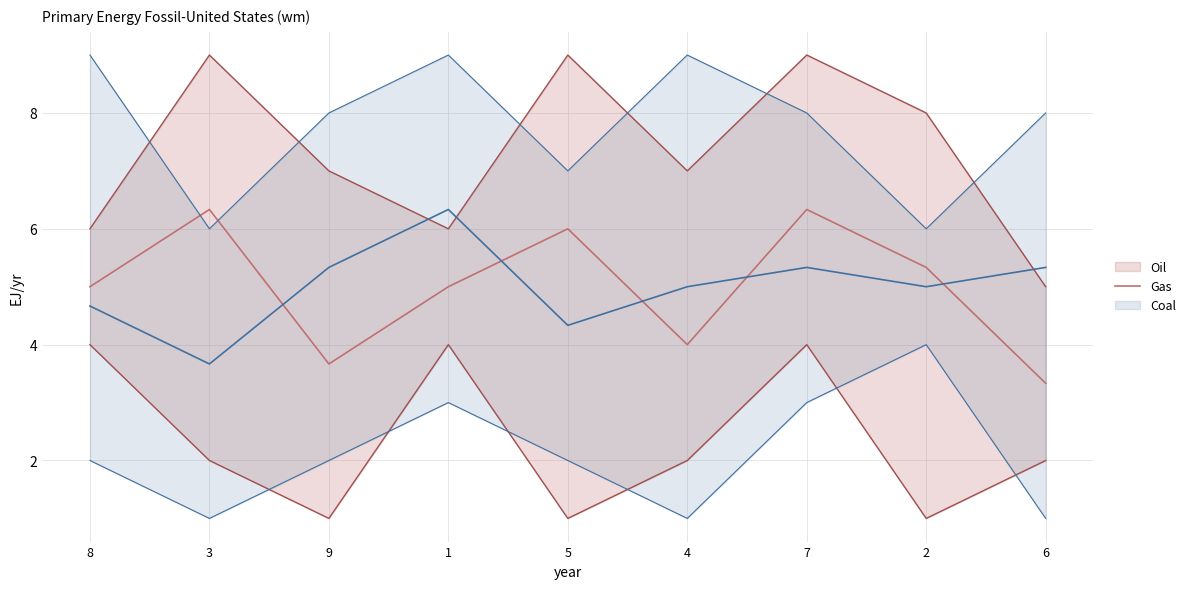

How many points are lower than both their immediate neighbors (excluding endpoints)?

2